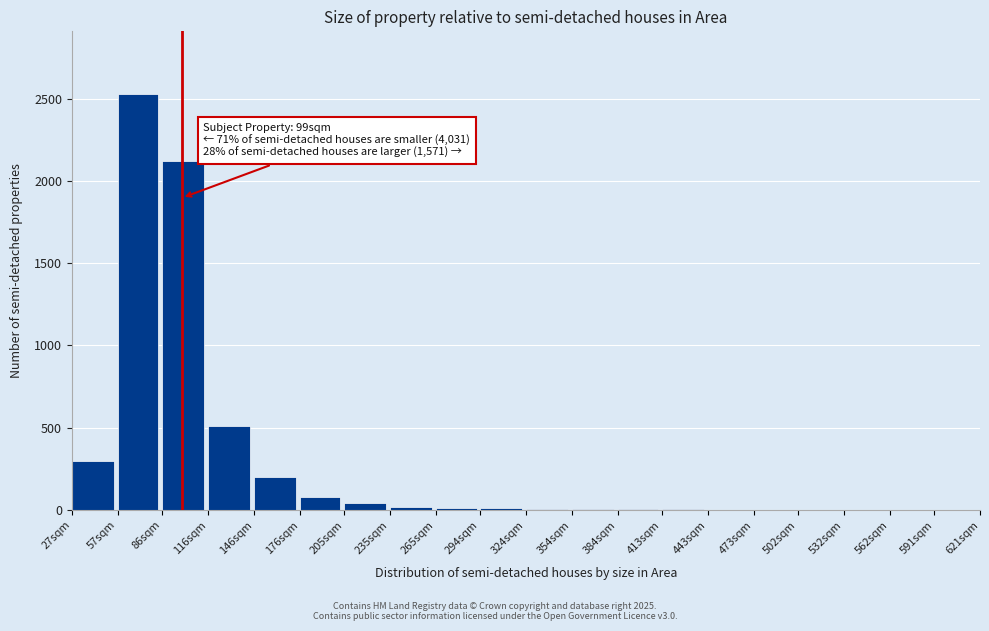

What is the greatest value displayed?

2530